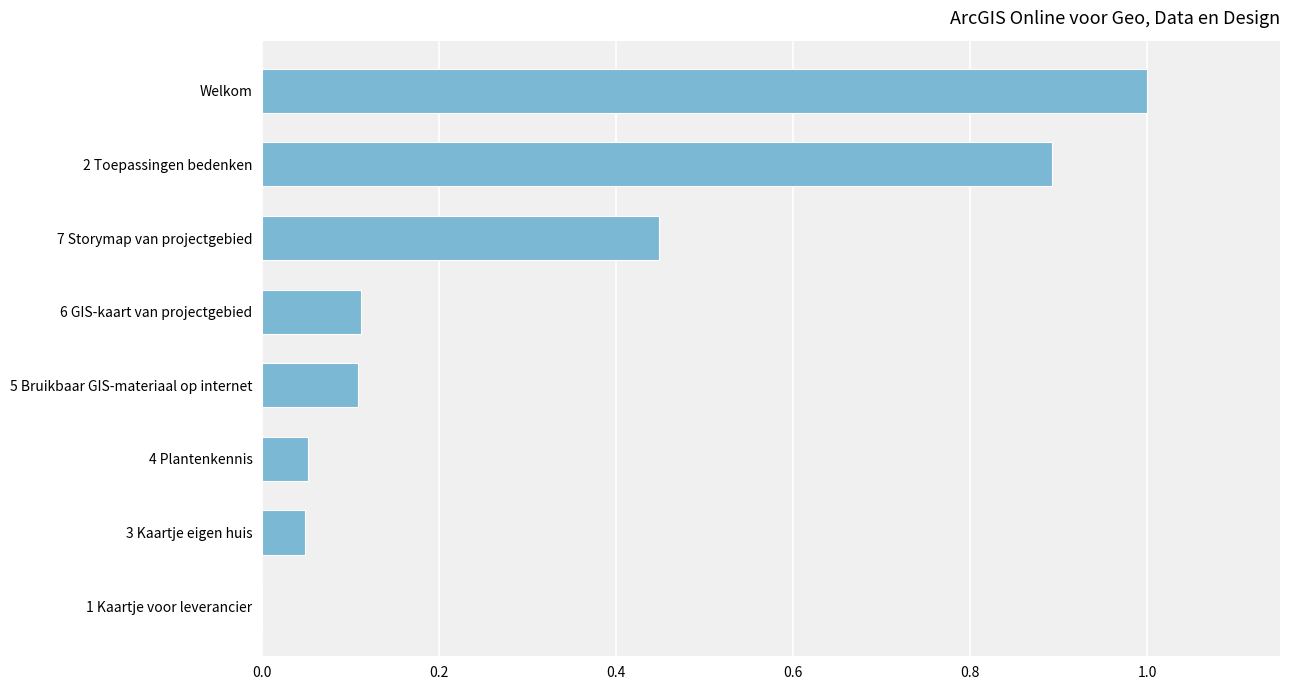

The chart shows a value of 0.1 at 5 Bruikbaar GIS-materiaal op internet. True or false?

True